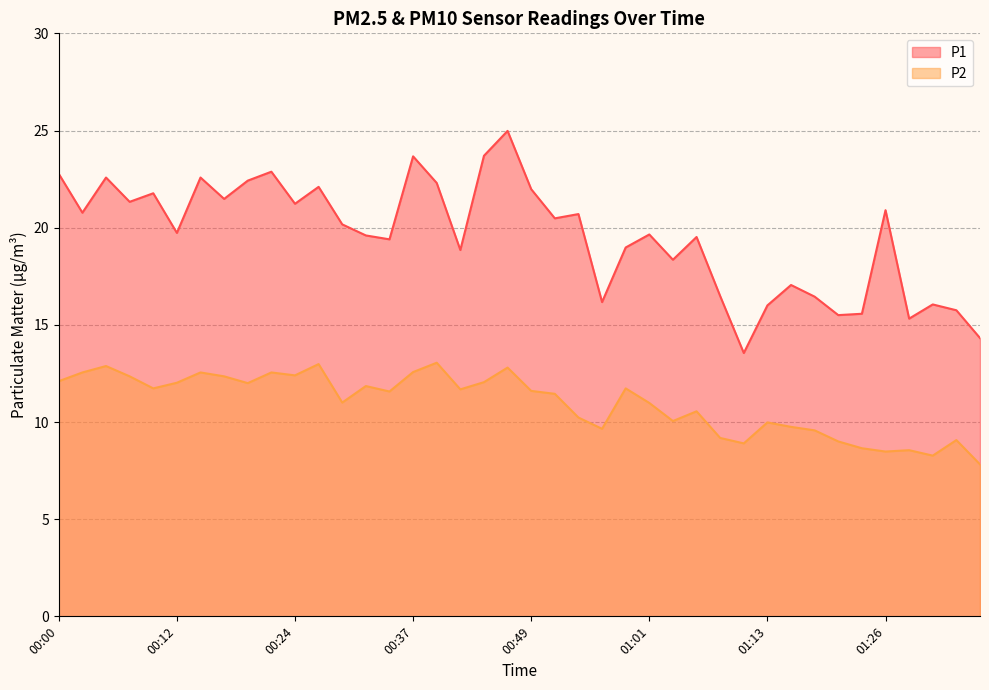

What is the average value of the P2 series?

11.0